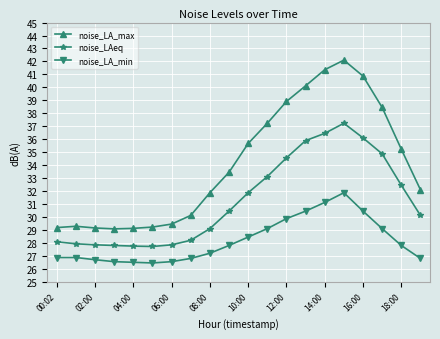

What is the difference between the second highest and minimum values in the noise_LA_min series?

4.7